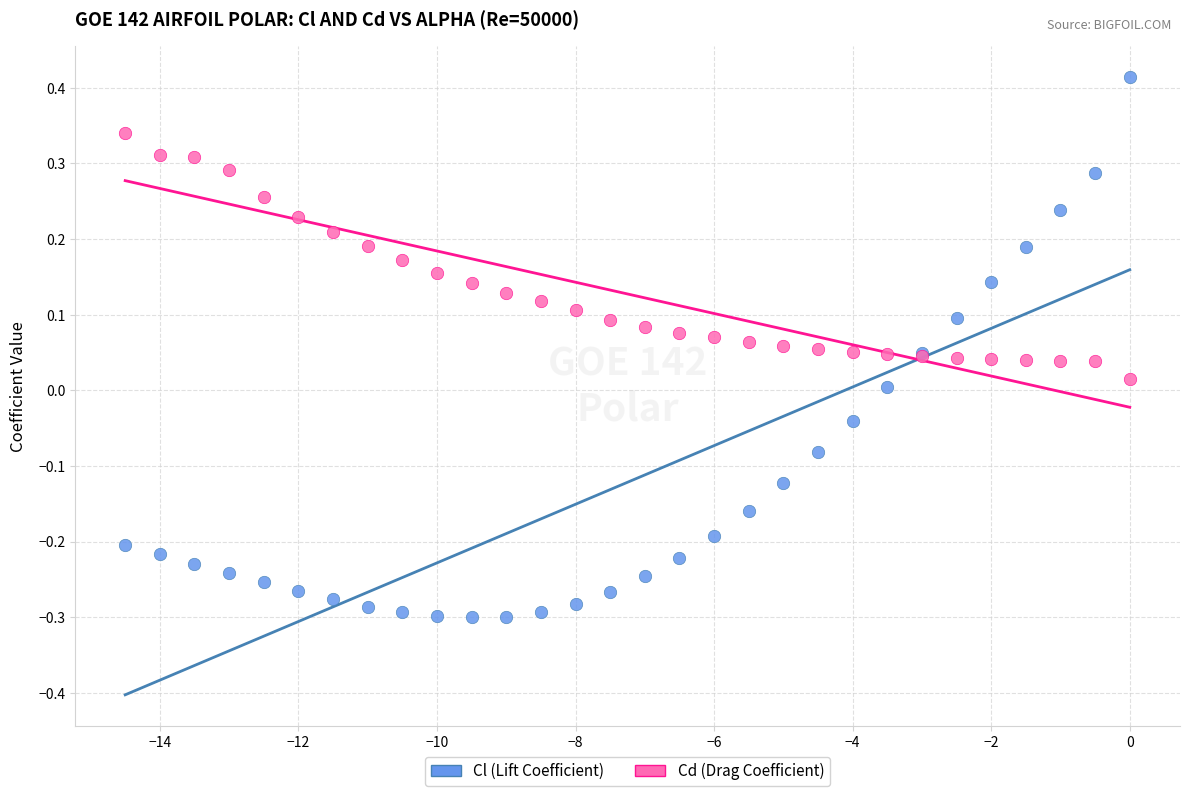

What are all the series names shown in the legend?

Cl (Lift Coefficient), Cd (Drag Coefficient)